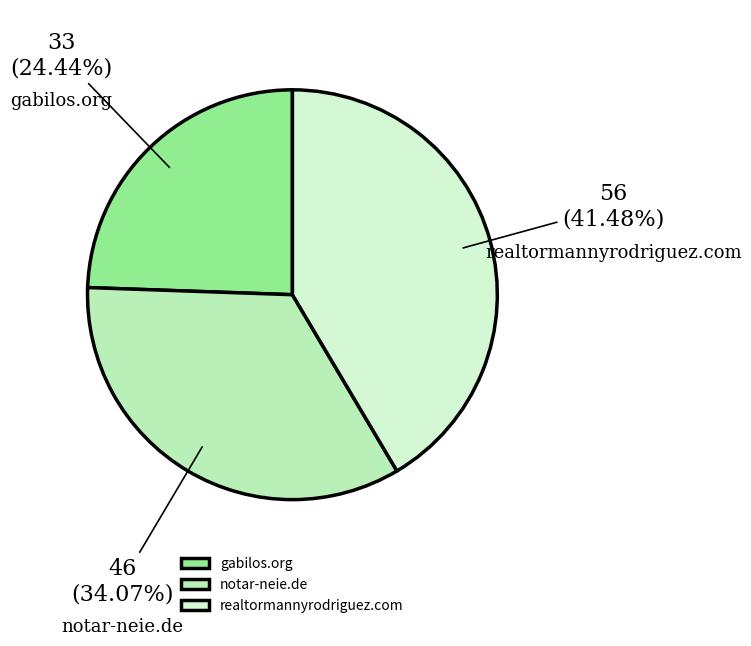

Between gabilos.org and realtormannyrodriguez.com, which is larger?

realtormannyrodriguez.com